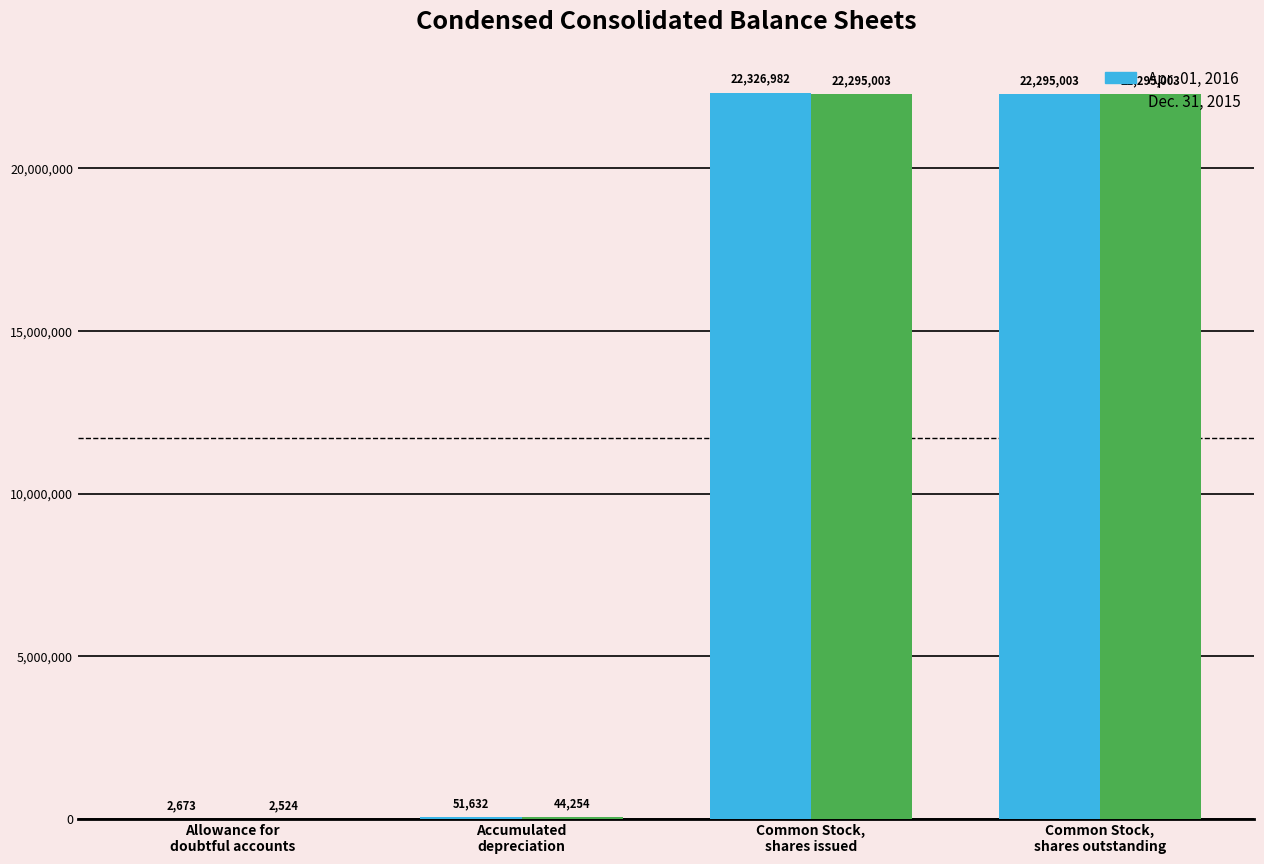

What is the greatest value displayed?

22326982